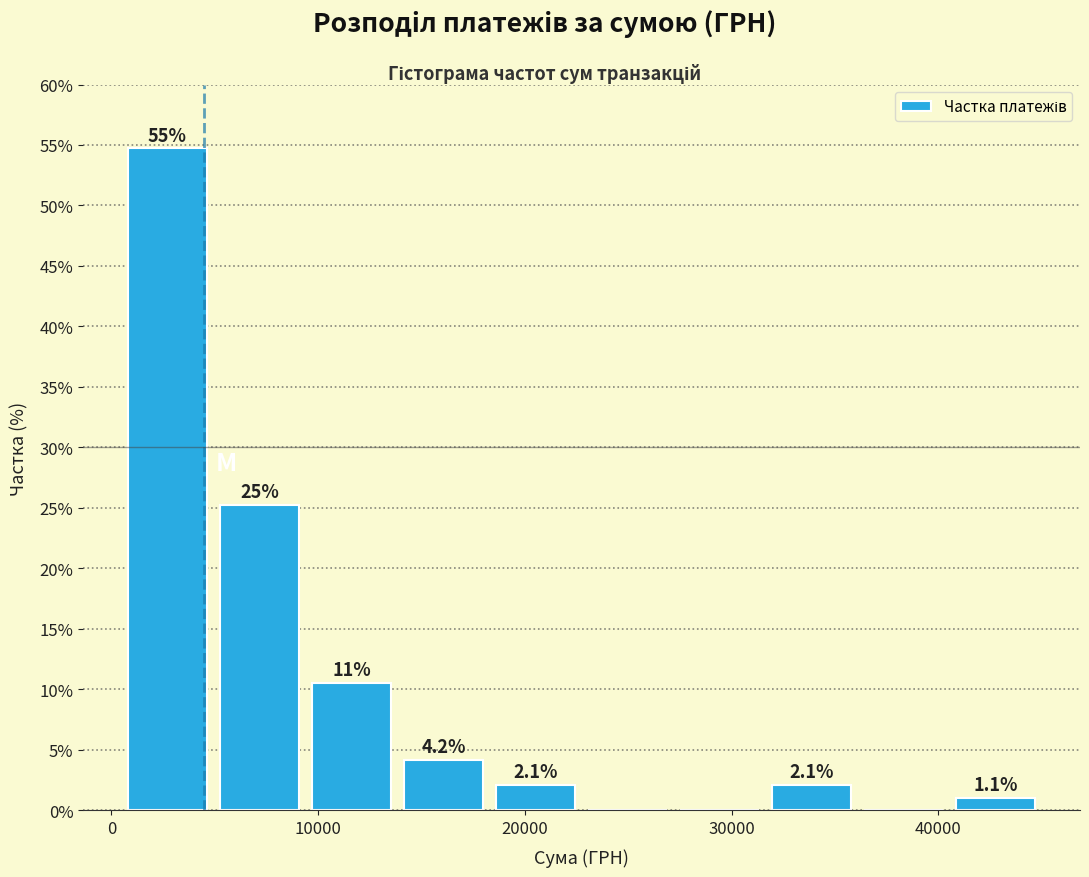

Which range on the x-axis has the tallest bar?

0 to 5000